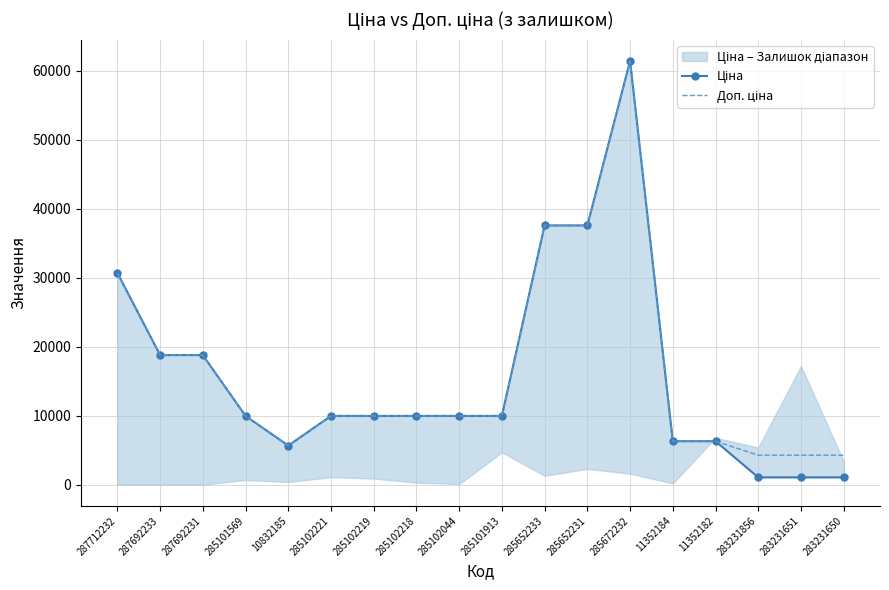

At 285101569, list the series in order from largest to smallest.

Ціна, Доп. ціна